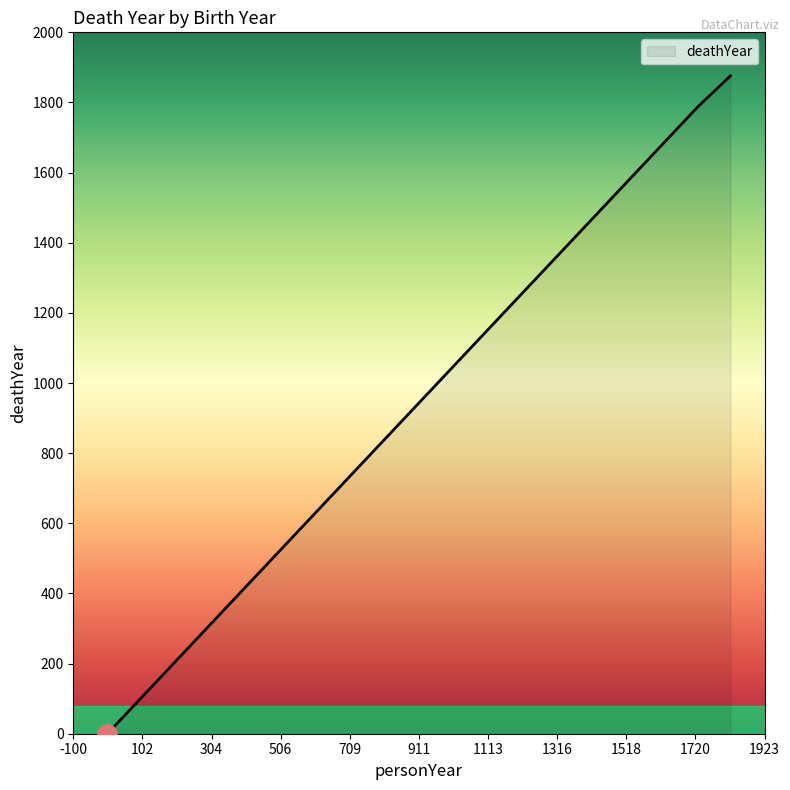

What is the difference between the second highest and minimum values?

1787